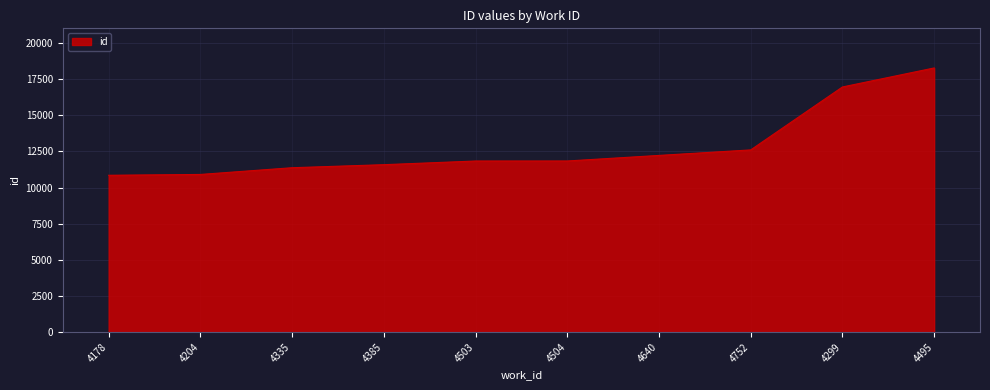

The chart shows a value of 21187 at 4640. True or false?

False